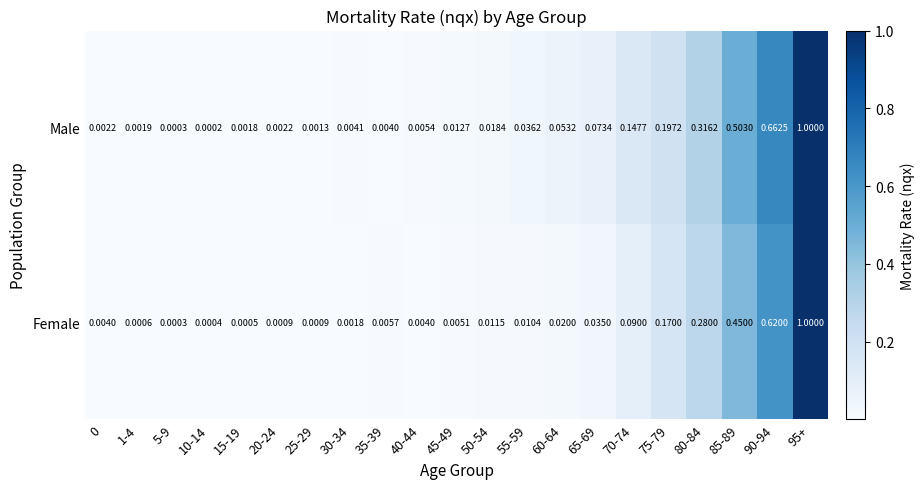

At which category is the sum across all series the highest?

95+